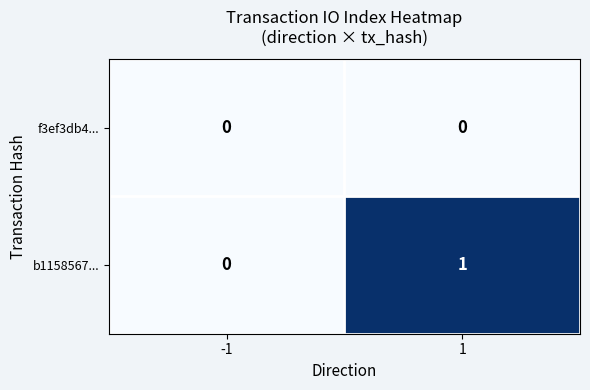

At which category does the chart reach its peak across all series?

1